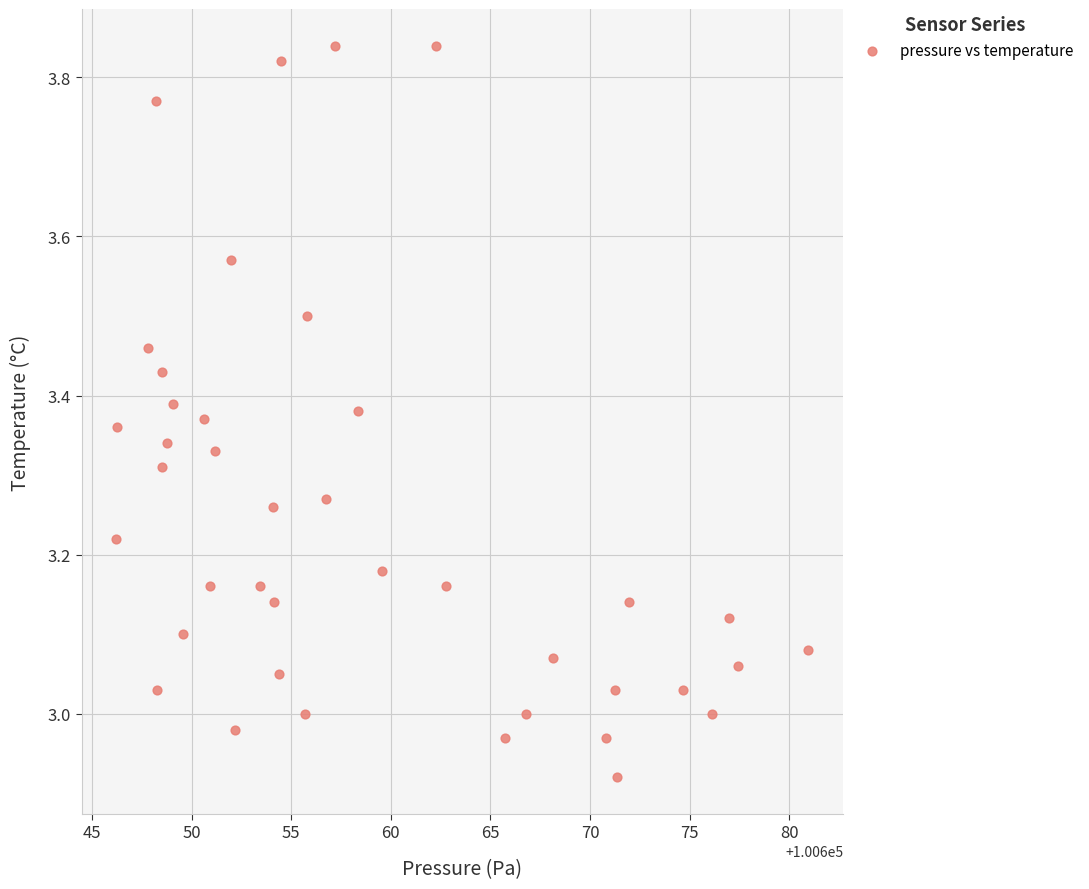

What is the range of Y values (max minus min)?

0.9